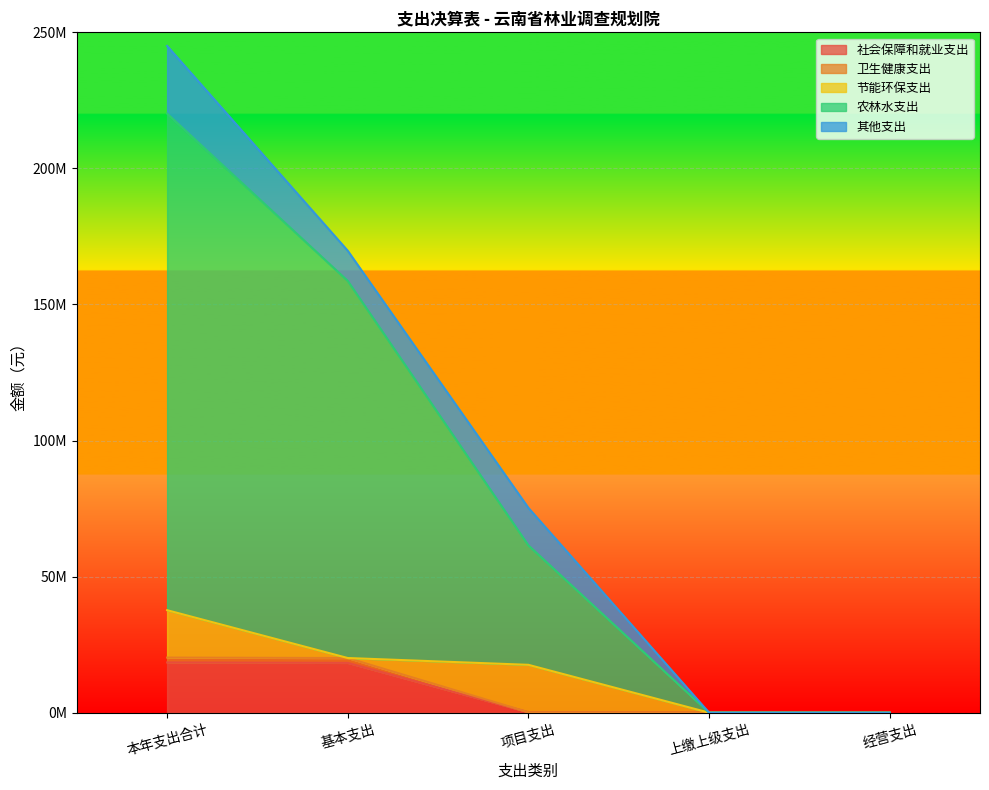

True or false: 社会保障和就业支出 has more than 0 interior local peaks.

False